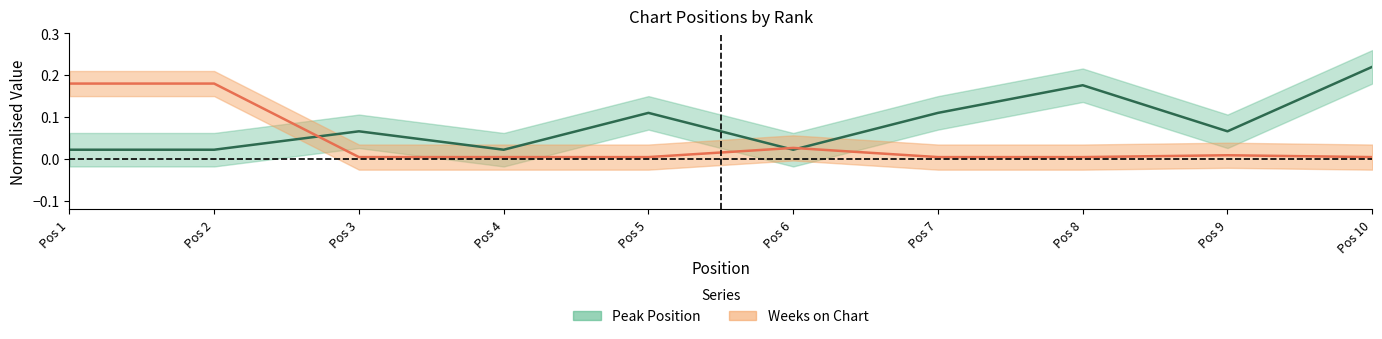

At which category does Weeks on Chart reach its first local peak?

Pos 6